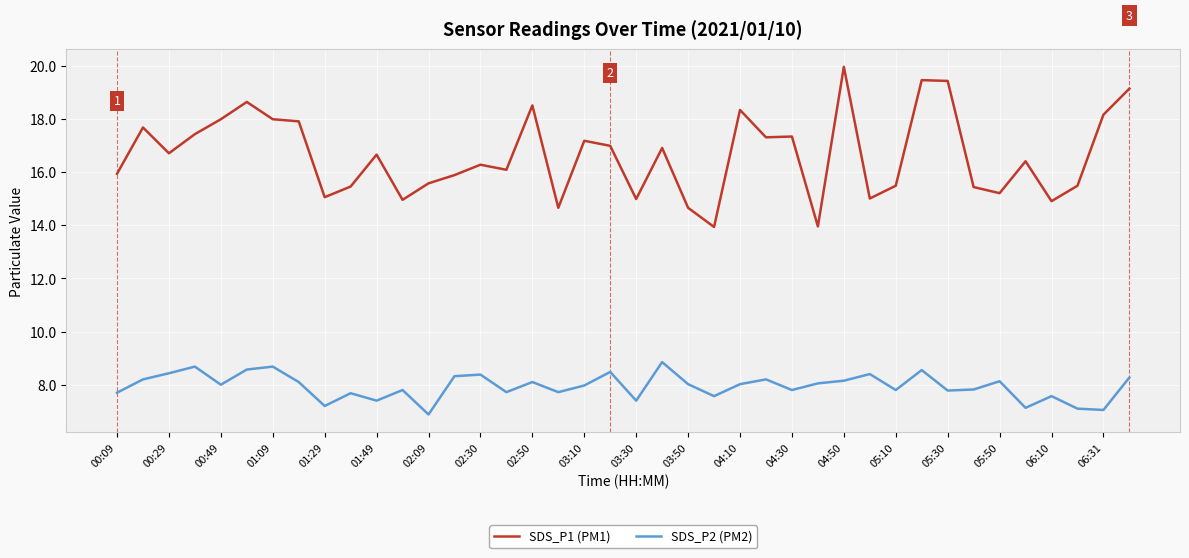

True or false: SDS_P2 (PM2) and SDS_P1 (PM1) cross at least once.

False